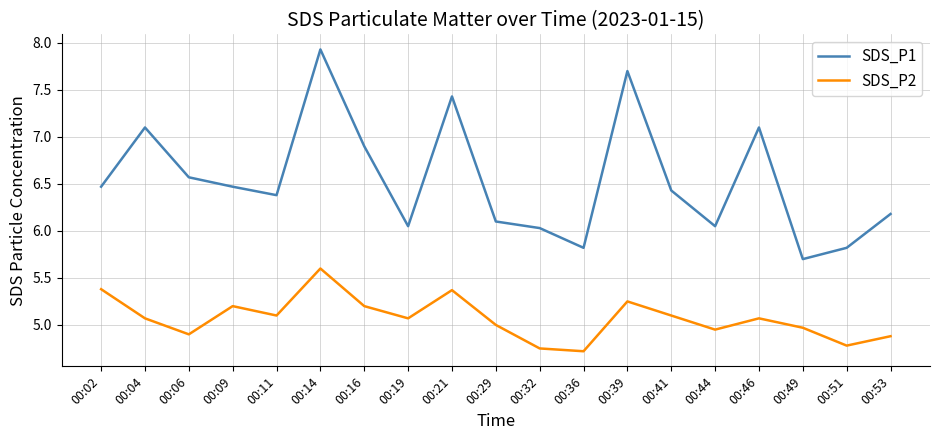

True or false: SDS_P1 has more than 0 points higher than both neighbors.

True